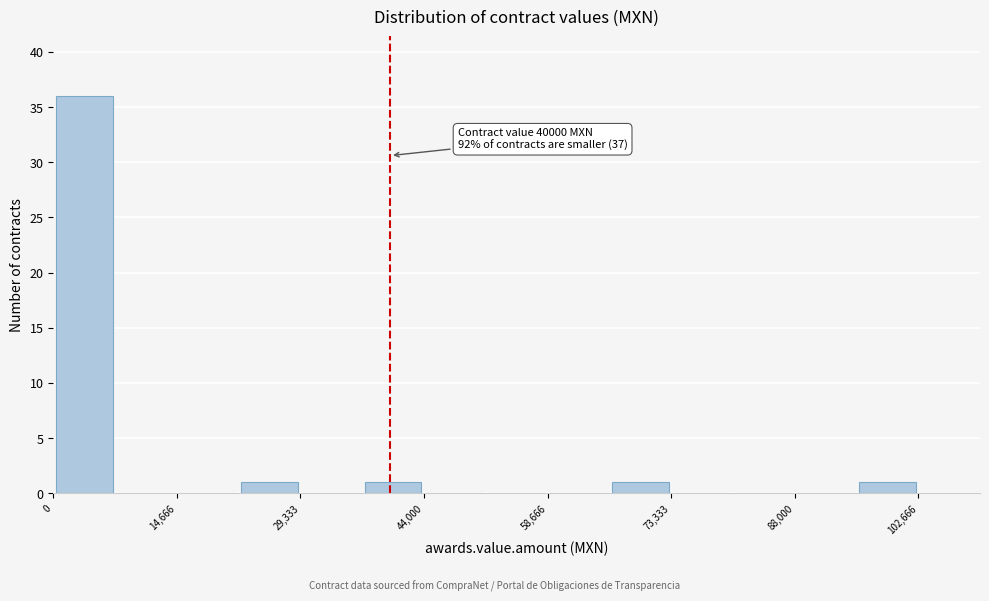

Around what value on the x-axis is the tallest bar? Give the approximate position of its centre, as read against the axis.

4000